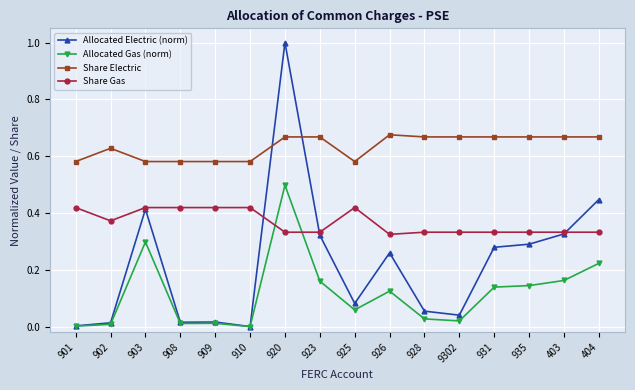

Which series ends up on top after the final intersection of Allocated Gas (norm) and Share Gas?

Share Gas